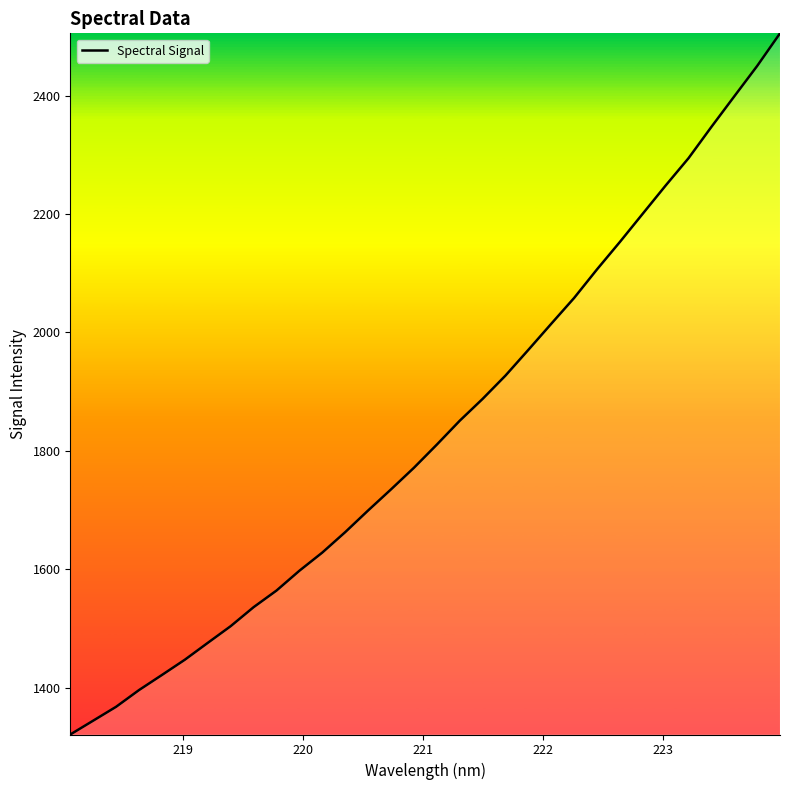

What is the difference between the maximum and minimum values?

1183.8